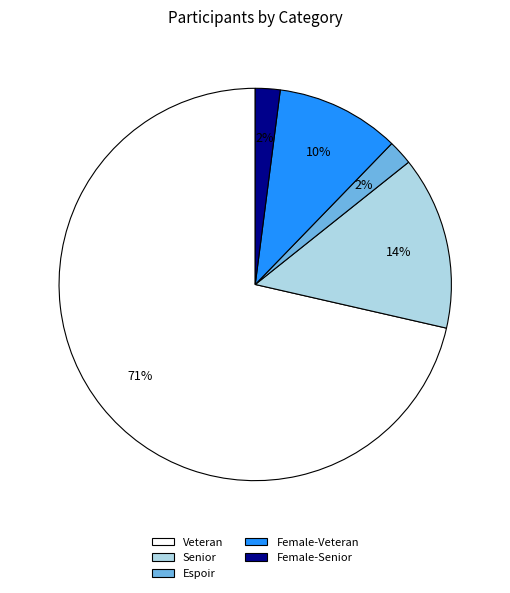

Do Espoir and Veteran together represent more than half of the pie?

Yes